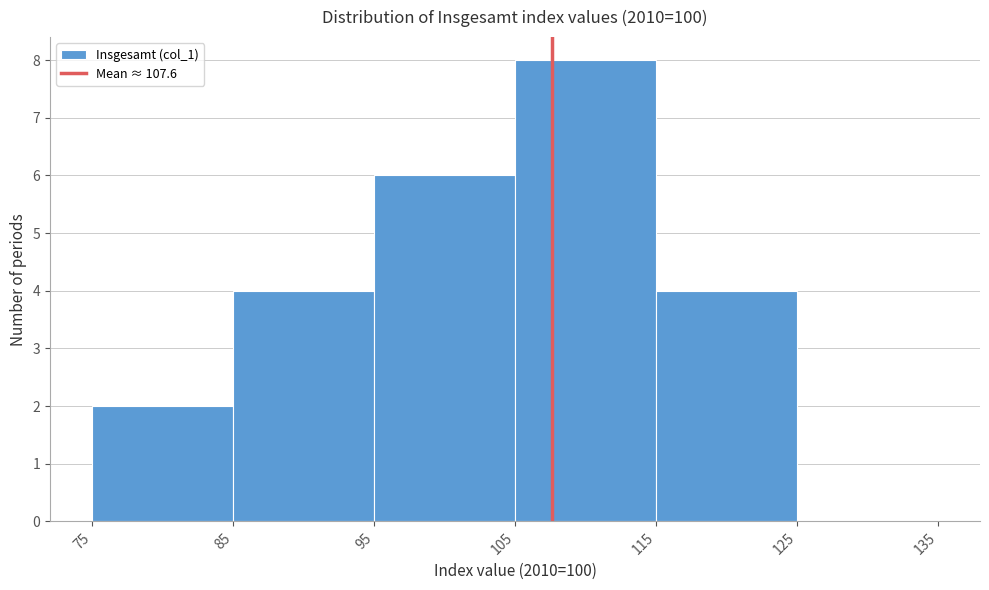

What is the height of the bar covering 115 to 125 on the x-axis? The values are not printed on the chart, so give them approximately, as read against the axis.

4